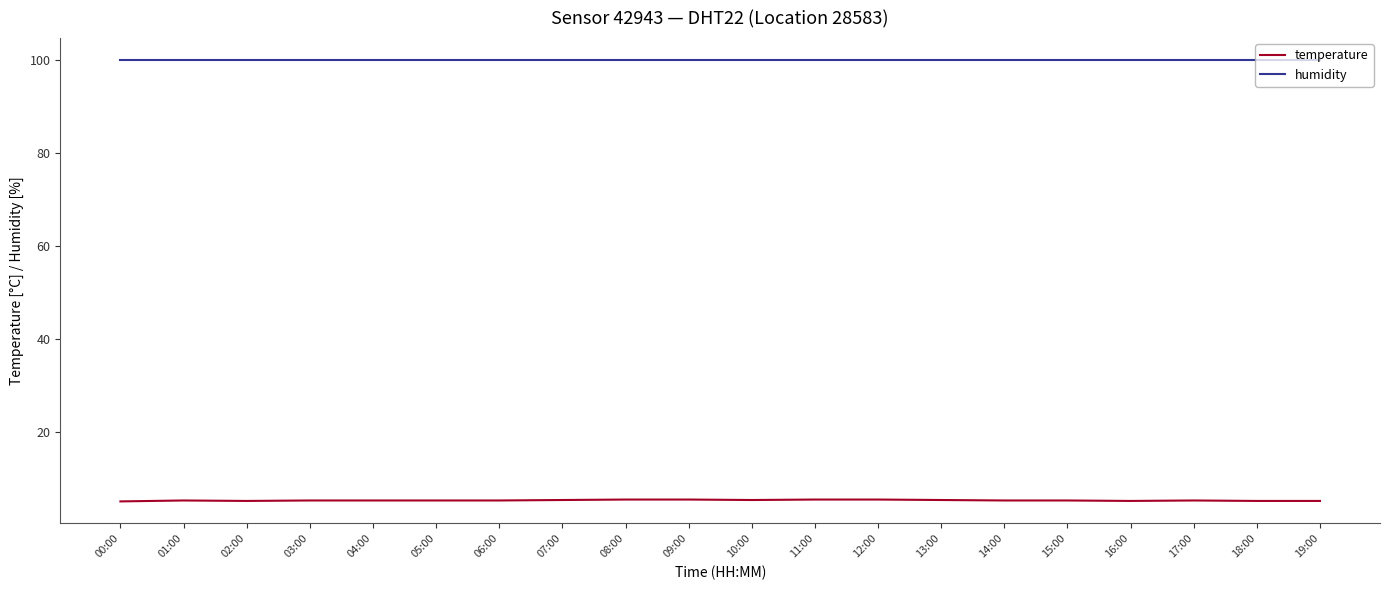

At 00:00, list the series in order from largest to smallest.

humidity, temperature